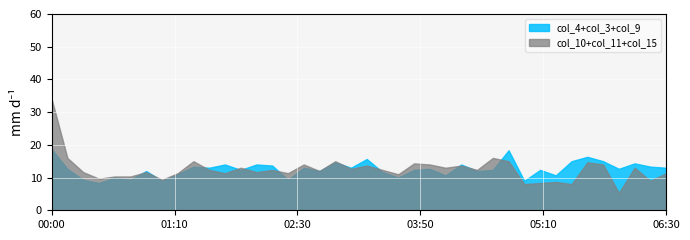

Which series has the largest range (max minus min)?

col_10+col_11+col_15